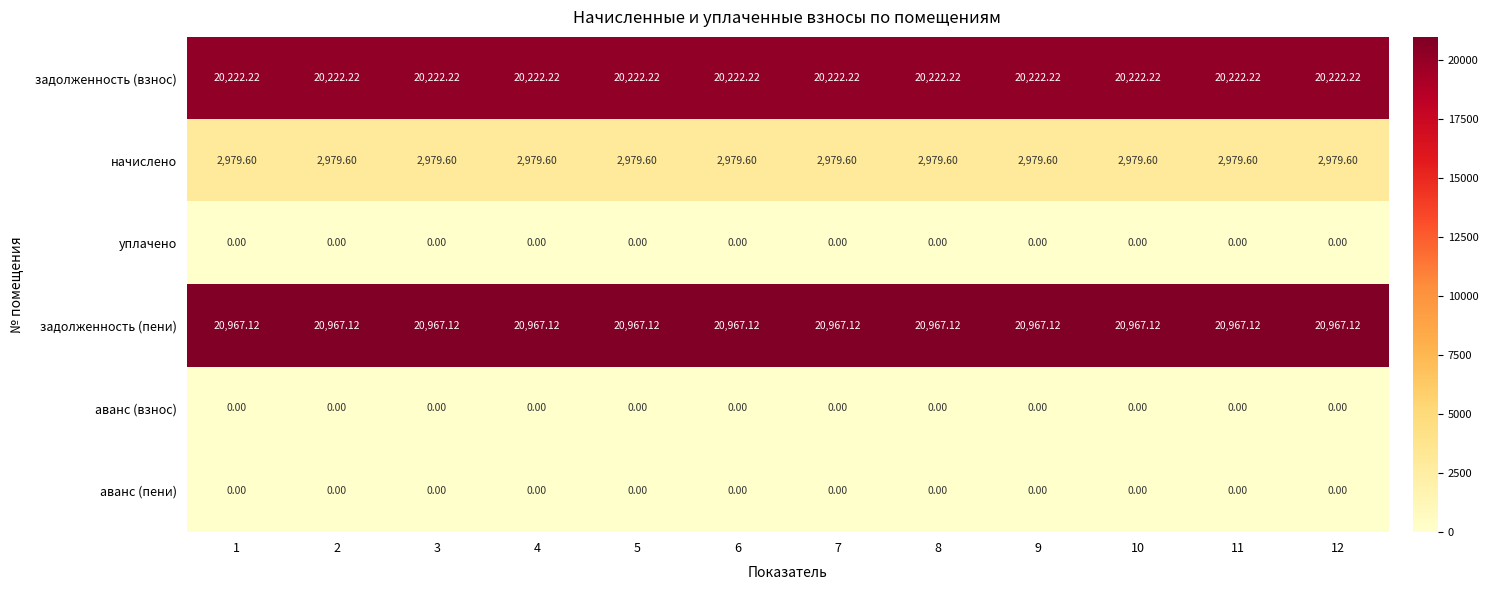

Is the value of начислено at 3 greater than the value of аванс (взнос) at 9?

Yes